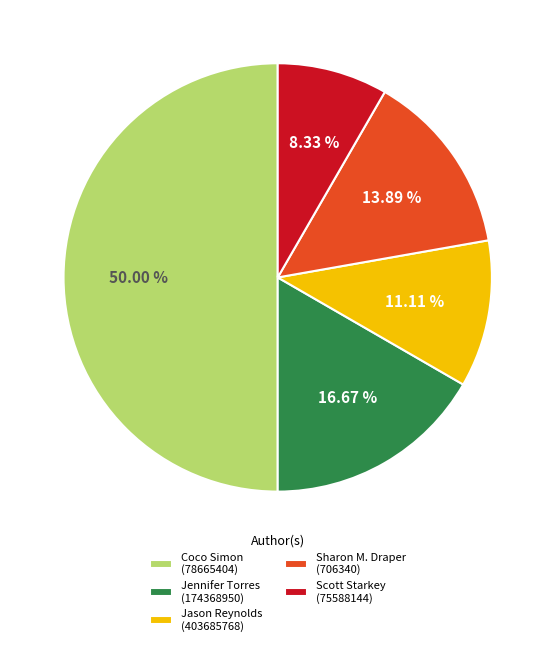

Does Sharon M. Draper (706340) represent more than half of the total?

No